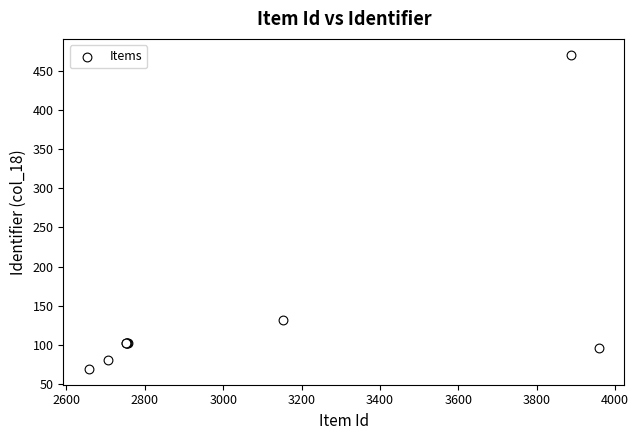

What Y value in the scatter plot is closest to 270?

132